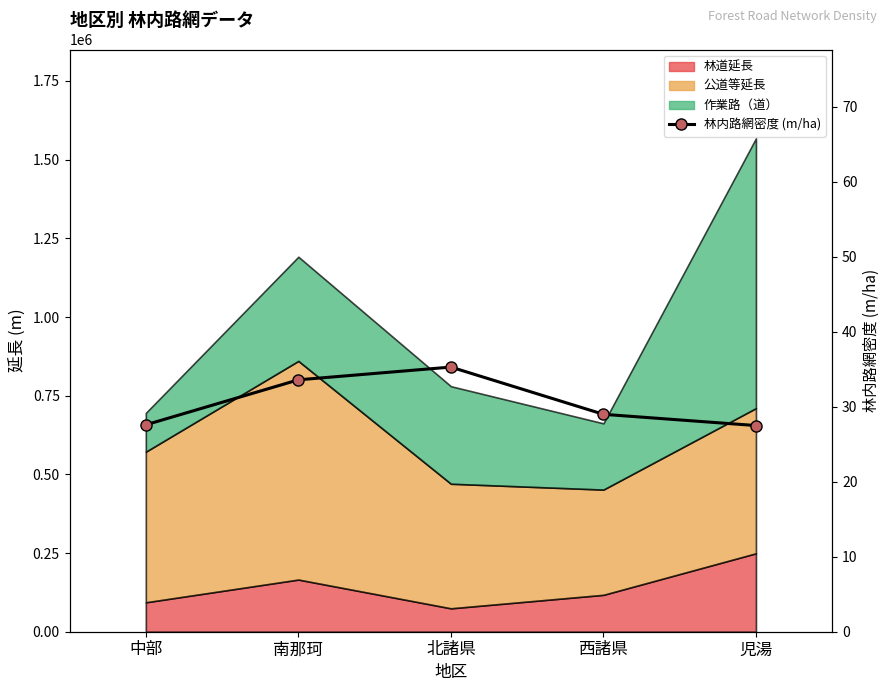

How many data points are less than 29?

2